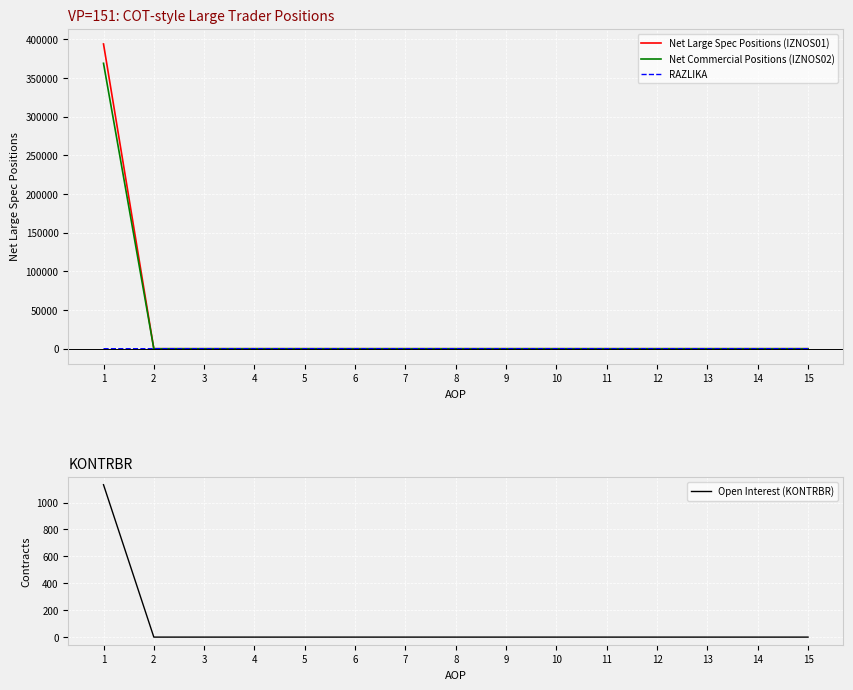

Which series has the widest spread of values?

Net Large Spec Positions (IZNOS01)